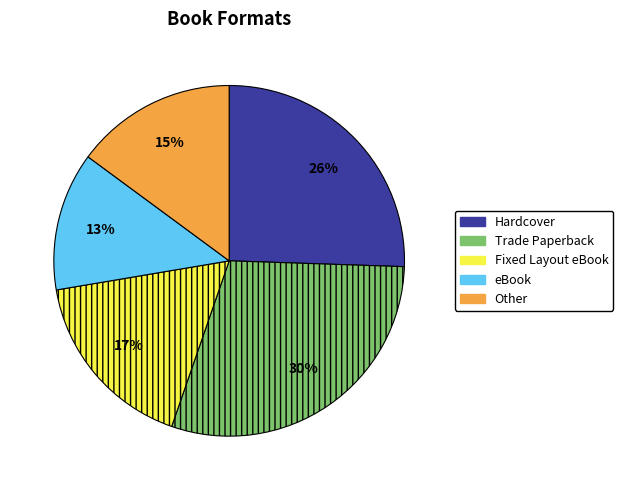

To the nearest percent, what is the average slice percentage?

20%